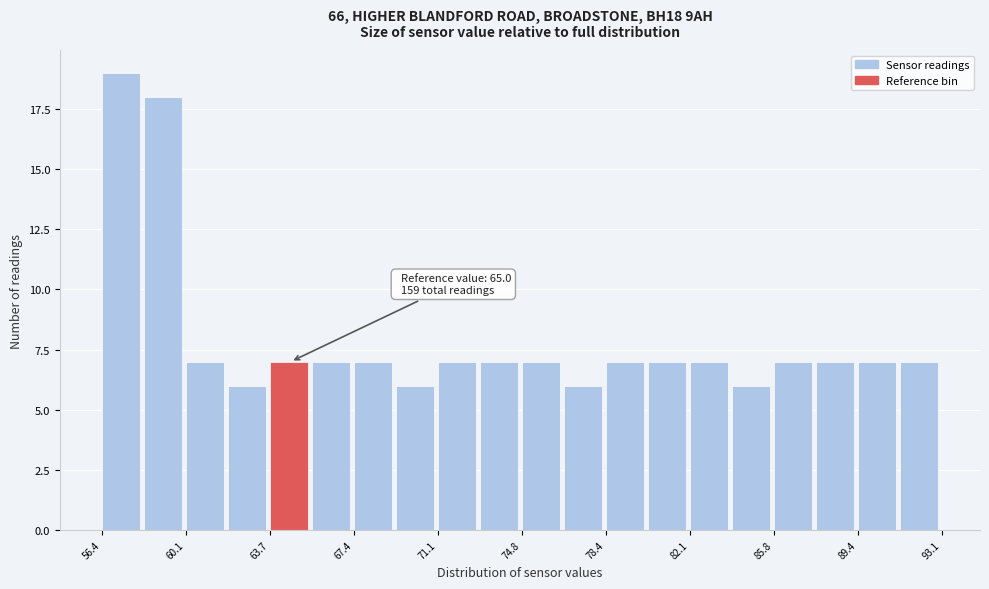

Read against the x-axis, roughly where is the centre of the tallest bar?

57.0